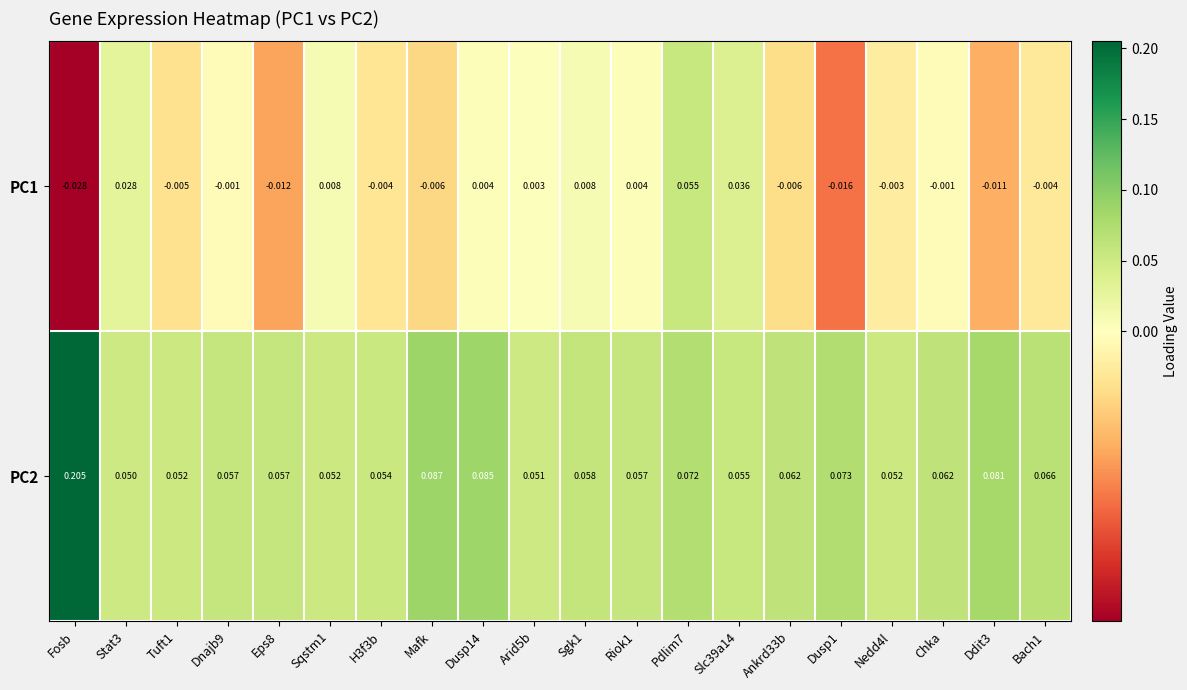

How many data points does each series have?

20